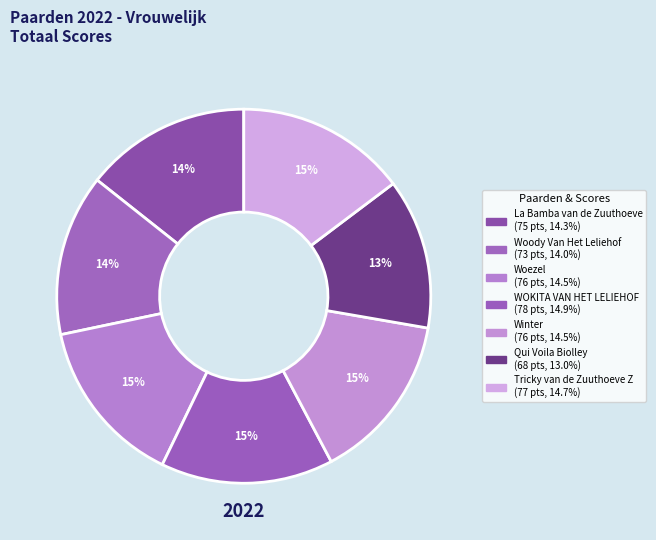

Between La Bamba van de Zuuthoeve and Winter, which is larger?

Winter